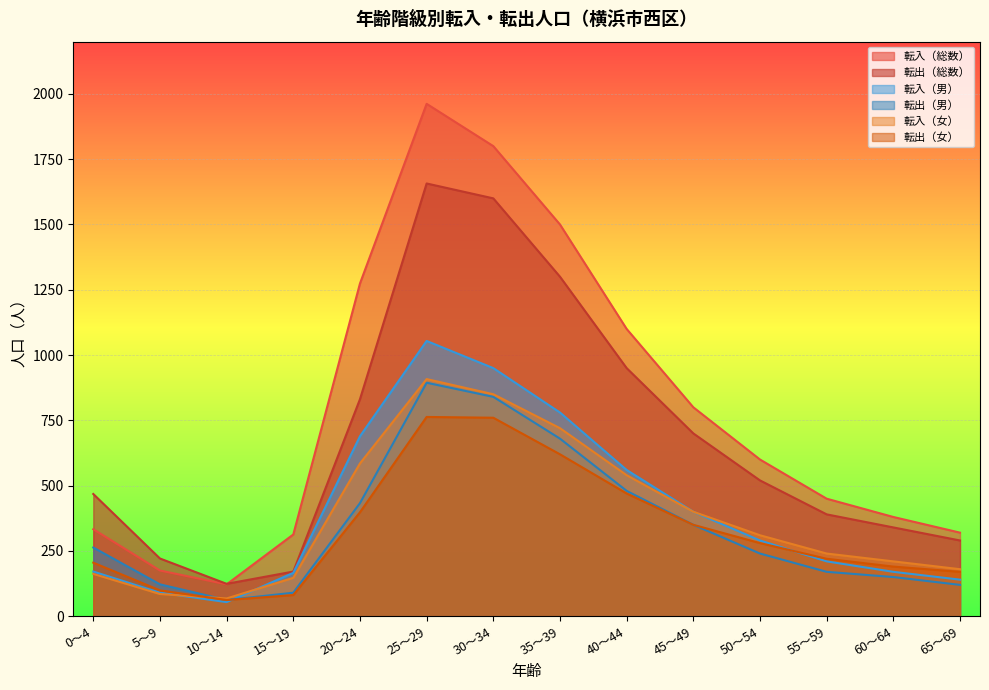

After their last crossing, which series has the higher values: 転入（総数） or 転出（総数）?

転入（総数）